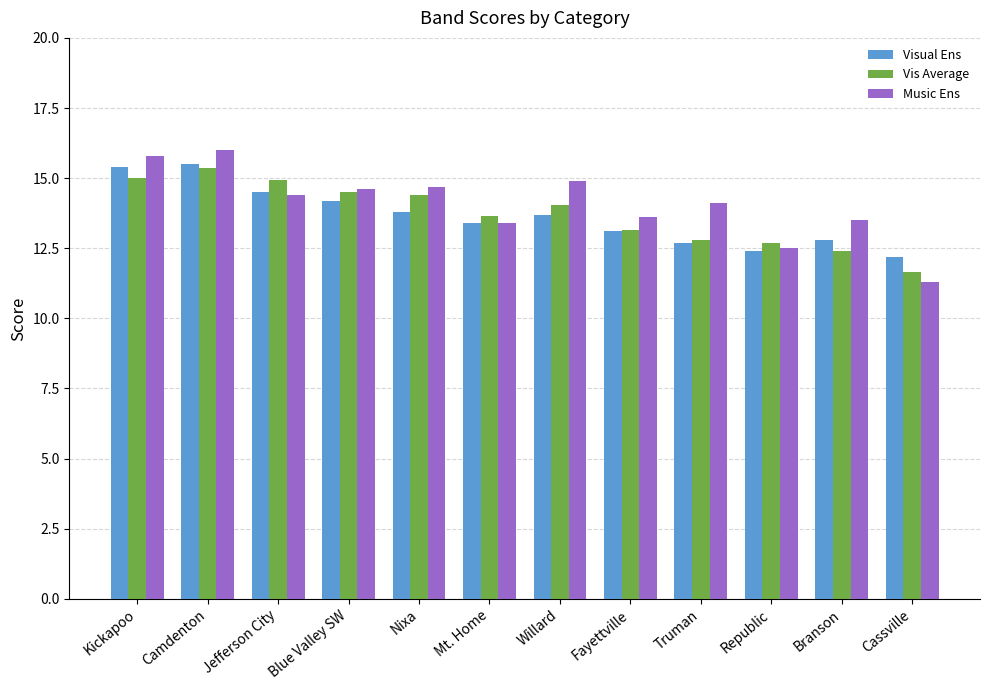

What is the sum of all Vis Average values?

164.6